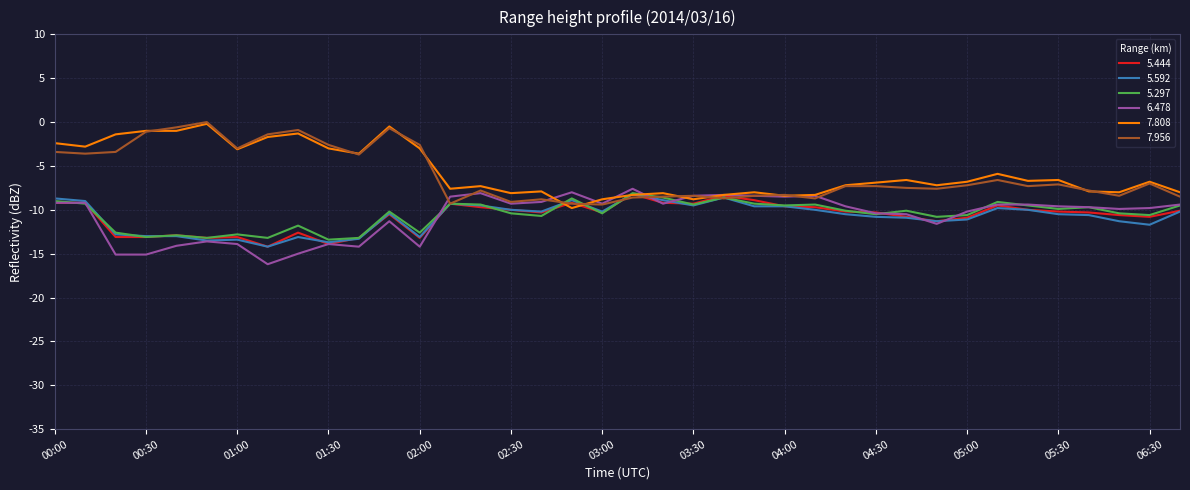

What is the minimum value shown in the chart?

-16.2